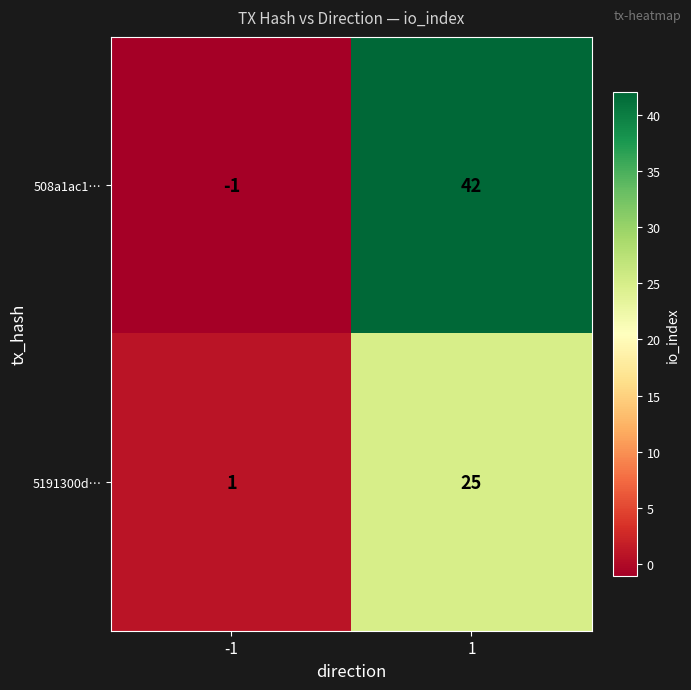

Reading right to left, what are all the values shown in this chart?

508a1ac1…: 1=42	-1=-1
5191300d…: 1=25	-1=1